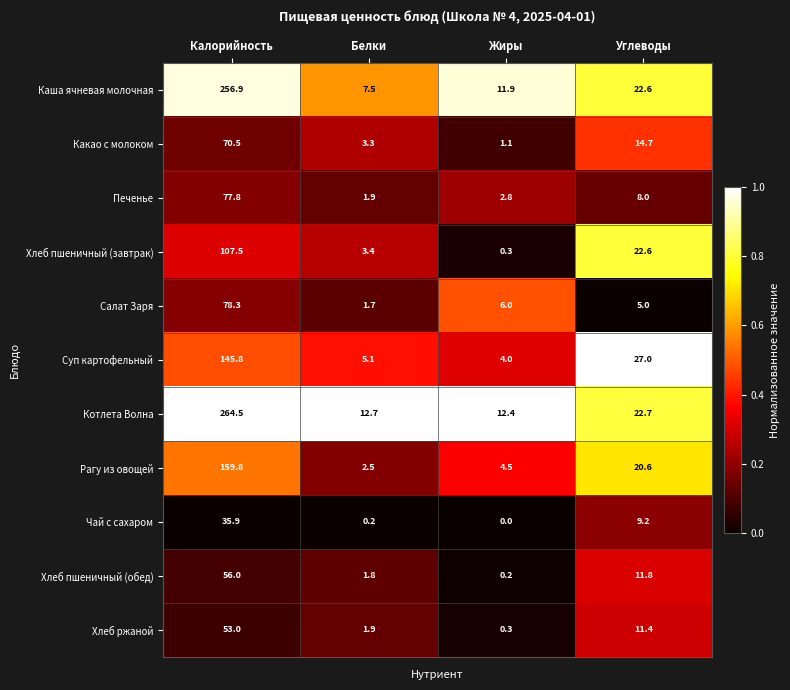

What is the difference between the highest and lowest values at Углеводы?

22.0